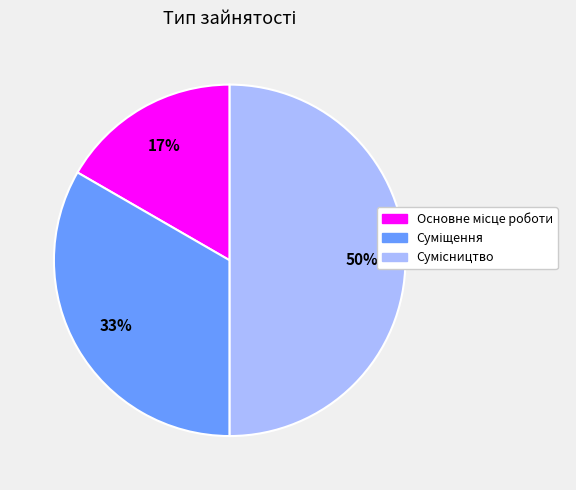

Count the number of slices in the pie.

3